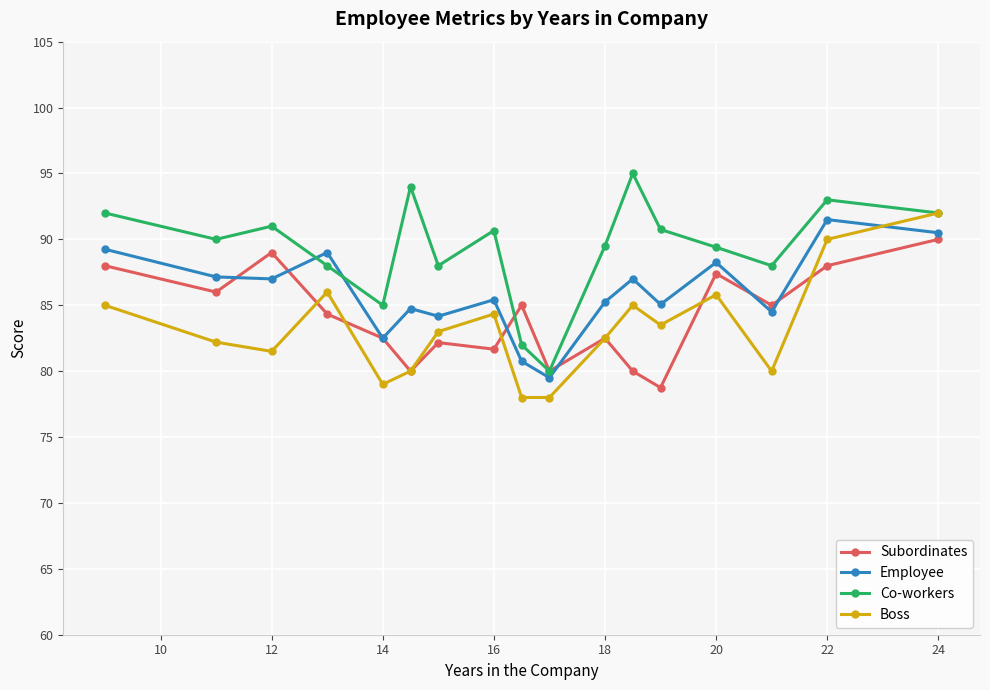

What is the value of the Employee point at the 16th from the left?

91.5